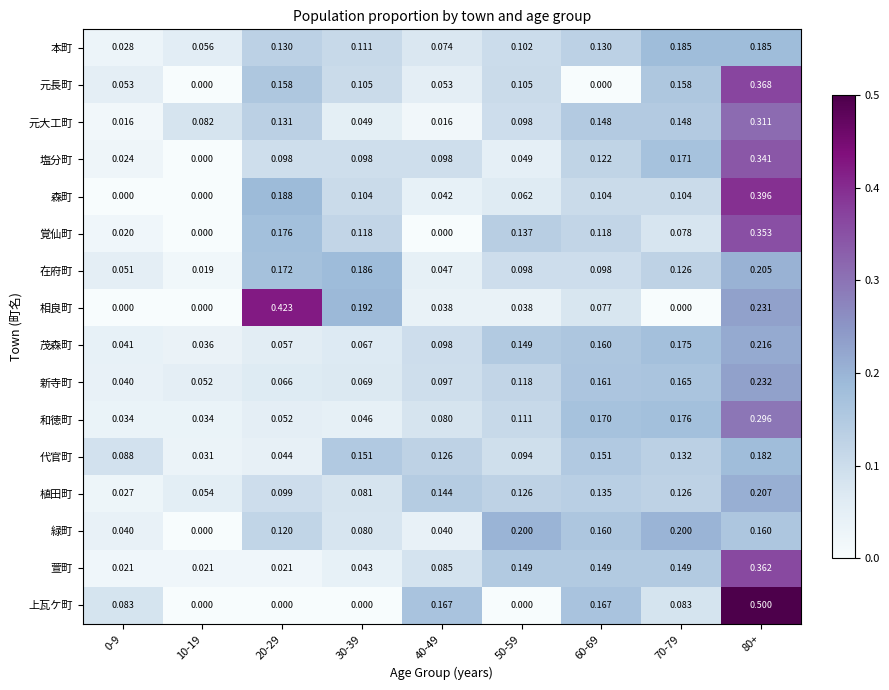

At which category is the sum across all series the highest?

80+